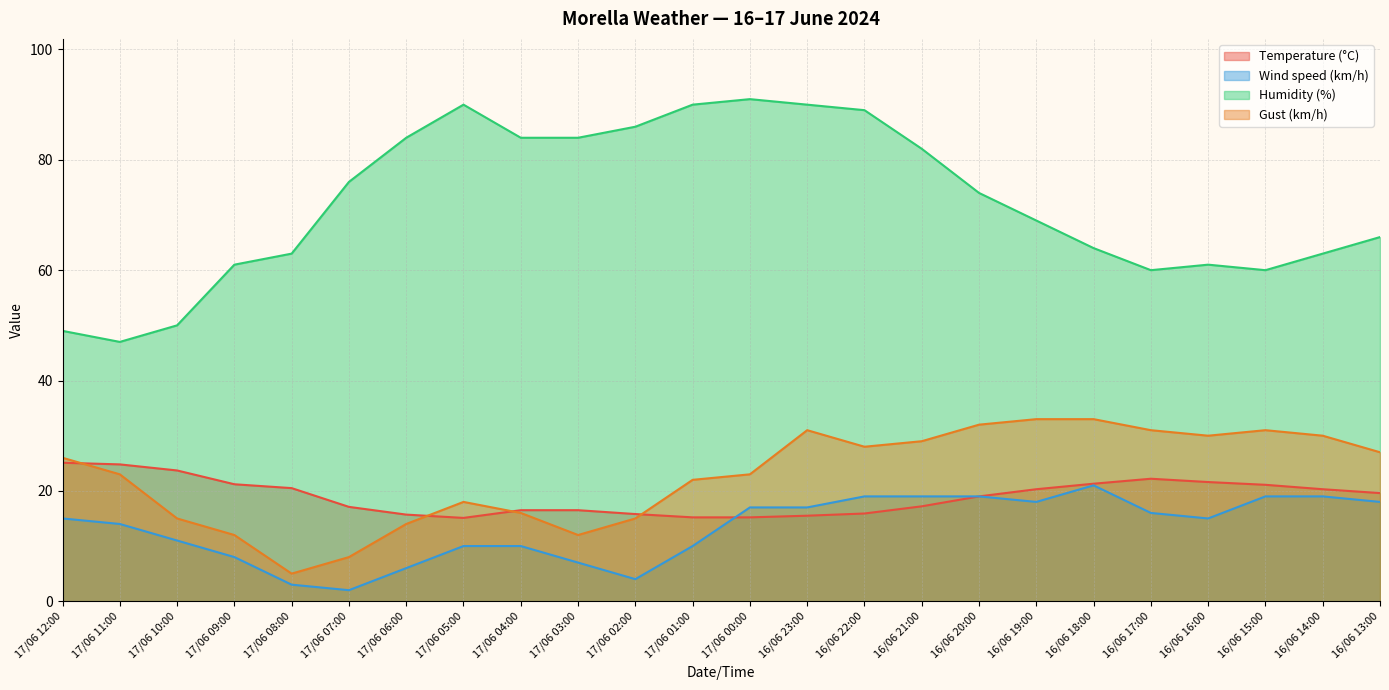

True or false: Humidity (%) and Gust (km/h) cross at least once.

False